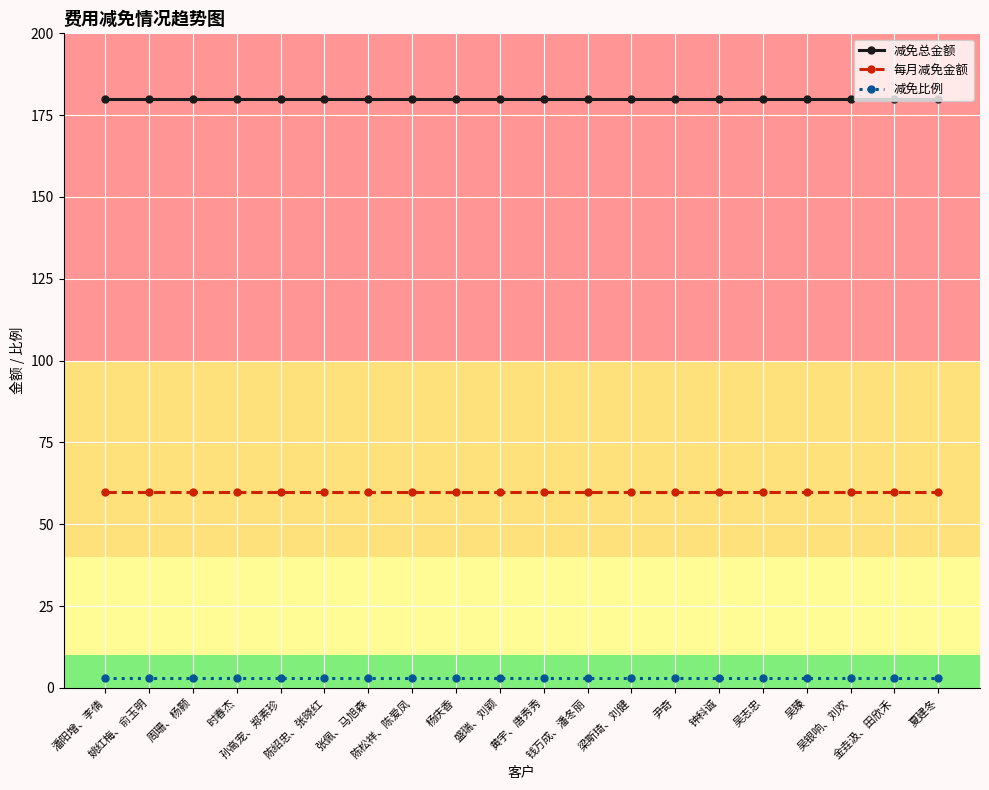

Which series has the largest total across all categories?

减免总金额